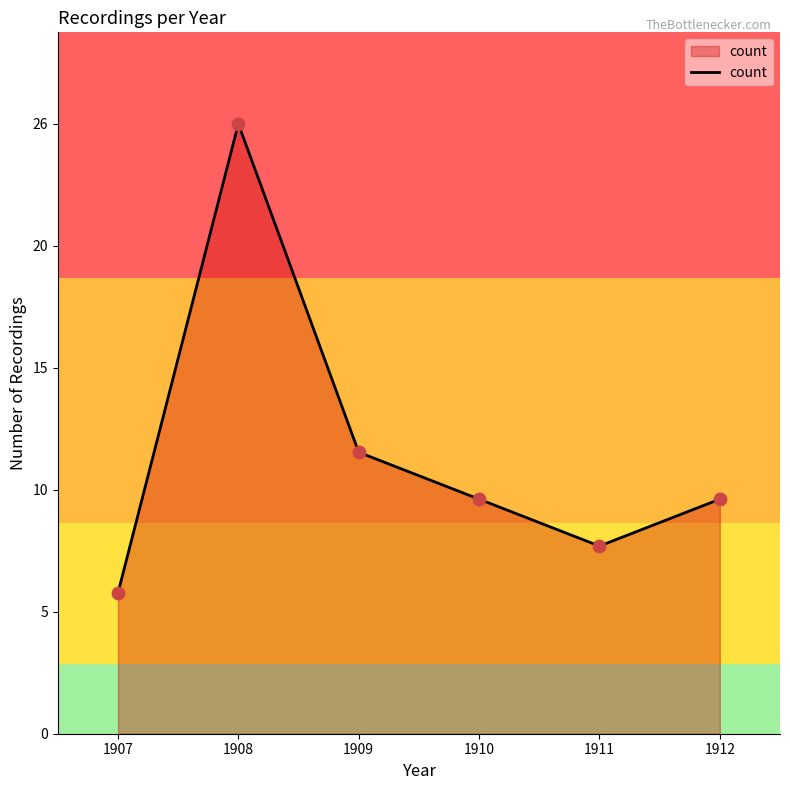

Approximately how many times larger is the value at 1911 compared to 1910?

0.8